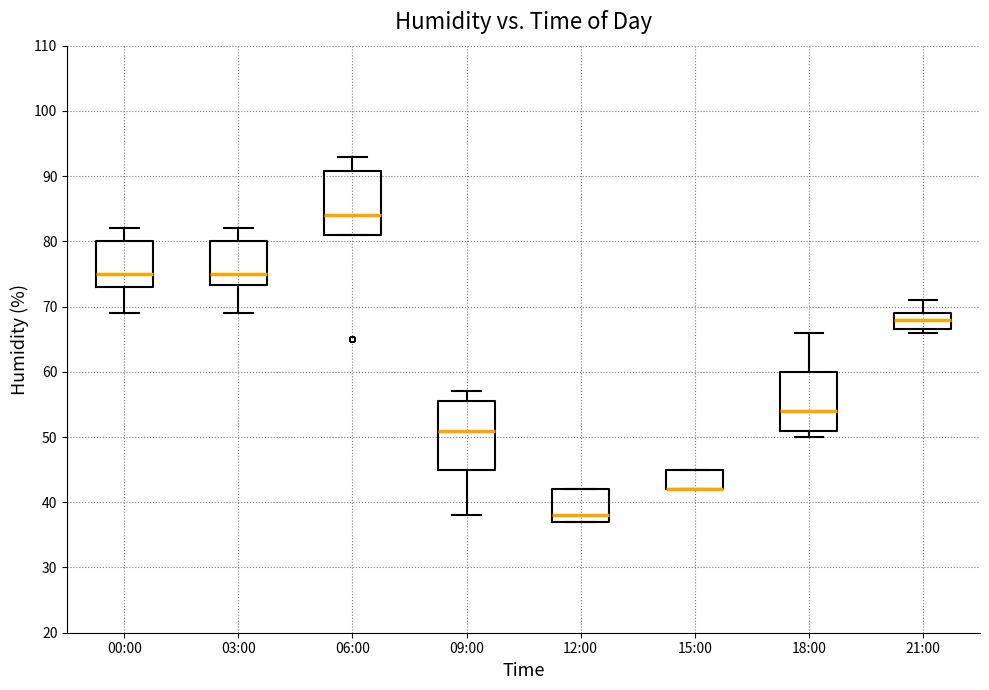

Reading left to right, read every box against the y-axis: the position of its median line, the range the box covers, and the ends of its whiskers. The values are not printed on the chart, so give them approximately, as read against the axis.

00:00: median 75, box 73 to 80, whiskers 69 to 82
03:00: median 75, box 73 to 80, whiskers 69 to 82
06:00: median 84, box 81 to 91, whiskers 81 to 93
09:00: median 51, box 45 to 56, whiskers 38 to 57
12:00: median 38, box 37 to 42, whiskers 37 to 42
15:00: median 42 (drawn on the box's lower edge), box 42 to 45, whiskers 42 to 45
18:00: median 54, box 51 to 60, whiskers 50 to 66
21:00: median 68, box 67 to 69, whiskers 66 to 71